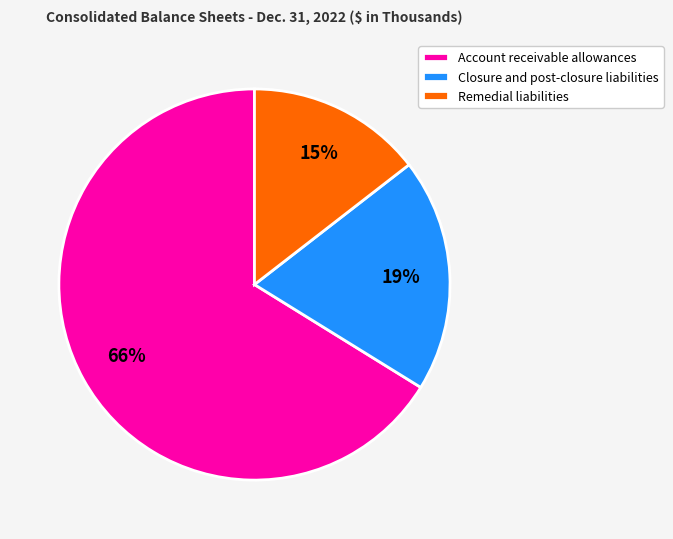

How many segments does this pie chart have?

3